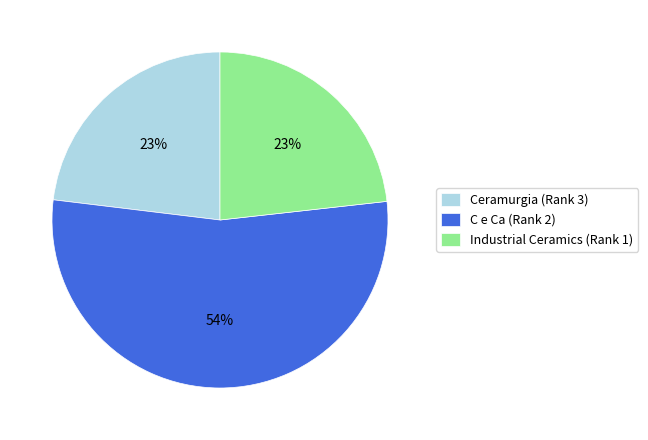

To the nearest percent, what portion does C e Ca (Rank 2) represent?

54%